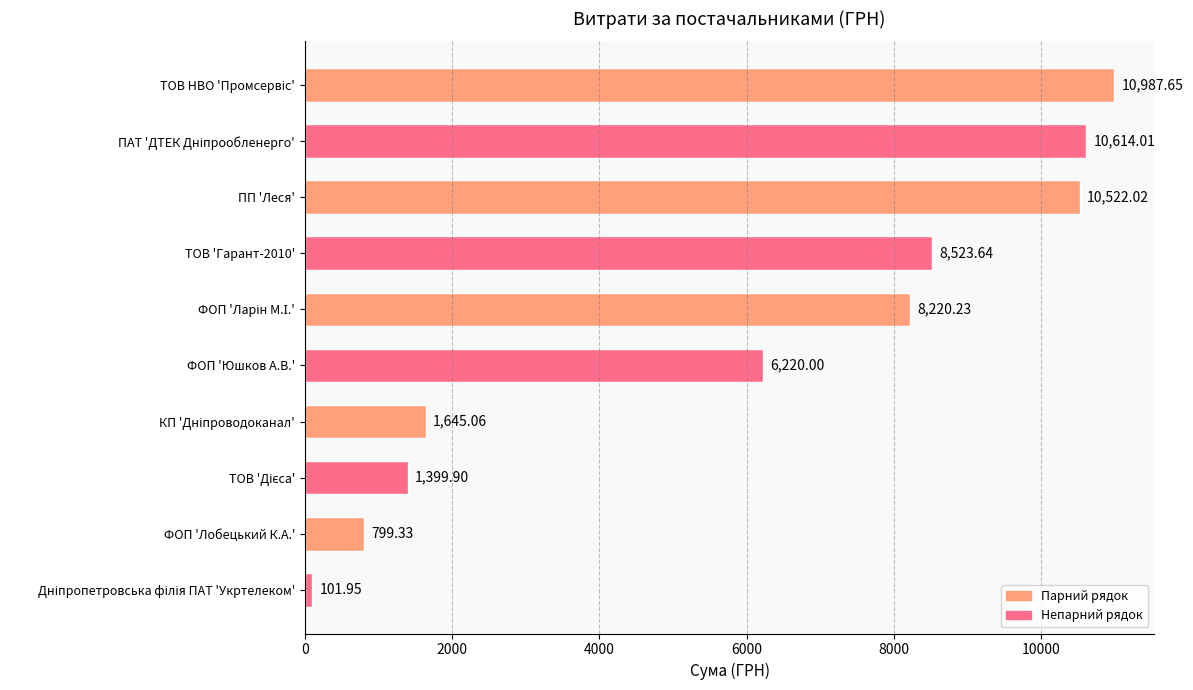

Where is the data nearest to the value 5544?

ФОП 'Юшков А.В.'